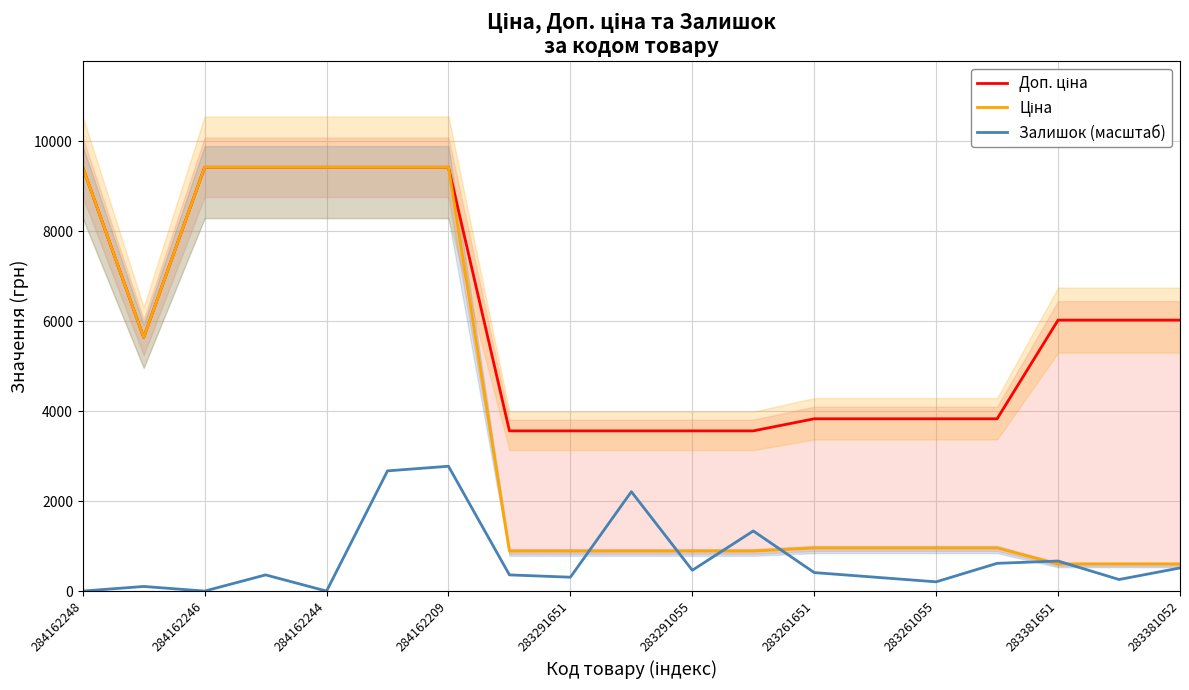

Reading right to left, list all the values displayed in this chart.

Доп. ціна: 6020.8	6020.8	6020.8	3828.4	3828.4	3828.4	3828.4	3559.7	3559.7	3559.7	3559.7	3559.7	9416.9	9416.9	9416.9	9416.9	9416.9	5636.0	9416.9
Ціна: 602.1	602.1	602.1	957.1	957.1	957.1	957.1	889.9	889.9	889.9	889.9	889.9	9416.9	9416.9	9416.9	9416.9	9416.9	5636.0	9416.9
Залишок (масштаб): 513.6	256.8	667.7	616.4	205.5	308.2	410.9	1335.5	462.3	2208.7	308.2	359.6	2773.7	2671.0	0.0	359.6	0.0	102.7	0.0